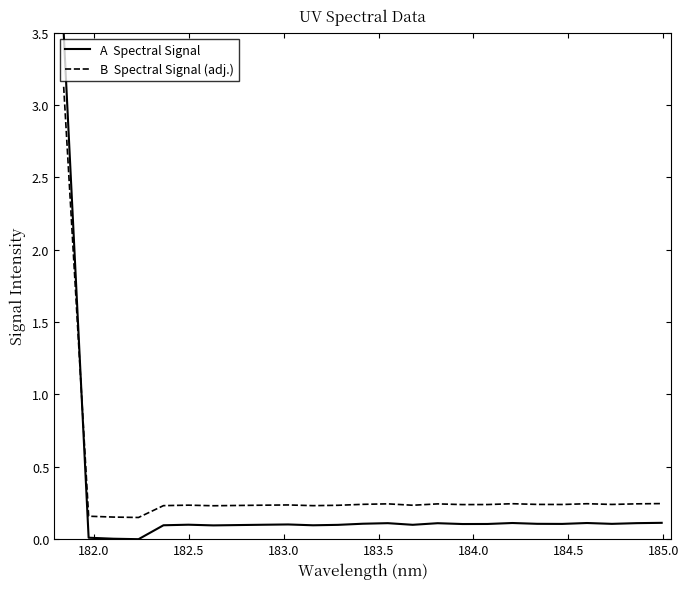

What is the greatest value displayed?

3.5